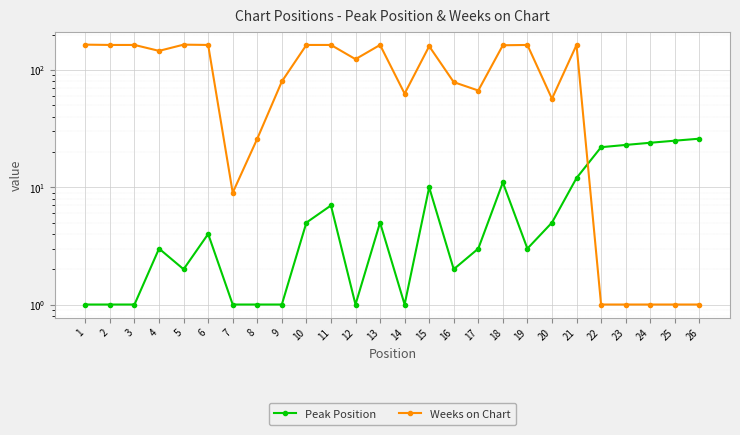

Rank the series by their maximum value, from lowest to highest.

Peak Position, Weeks on Chart